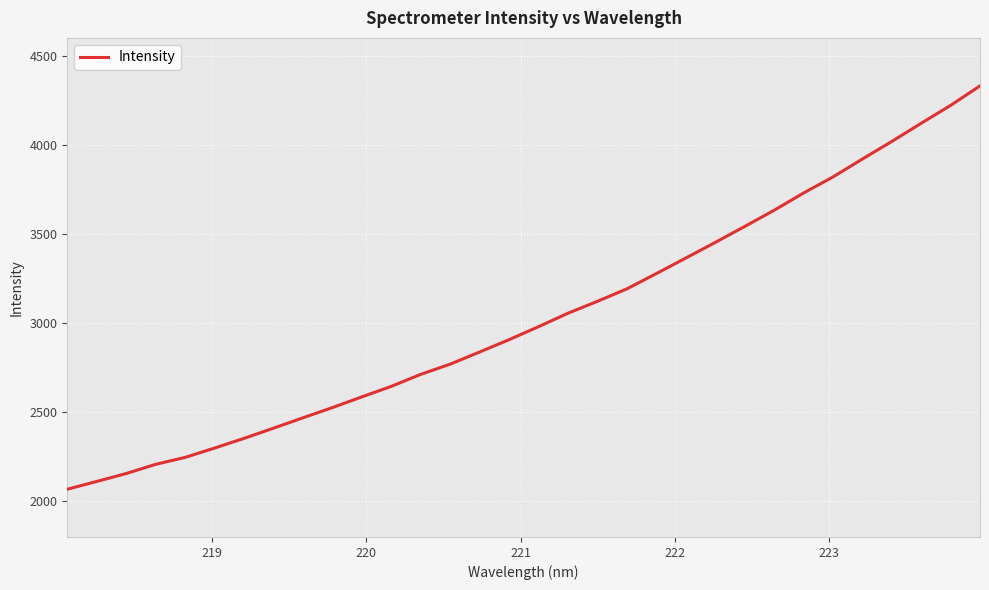

How many values exceed 2980?

16